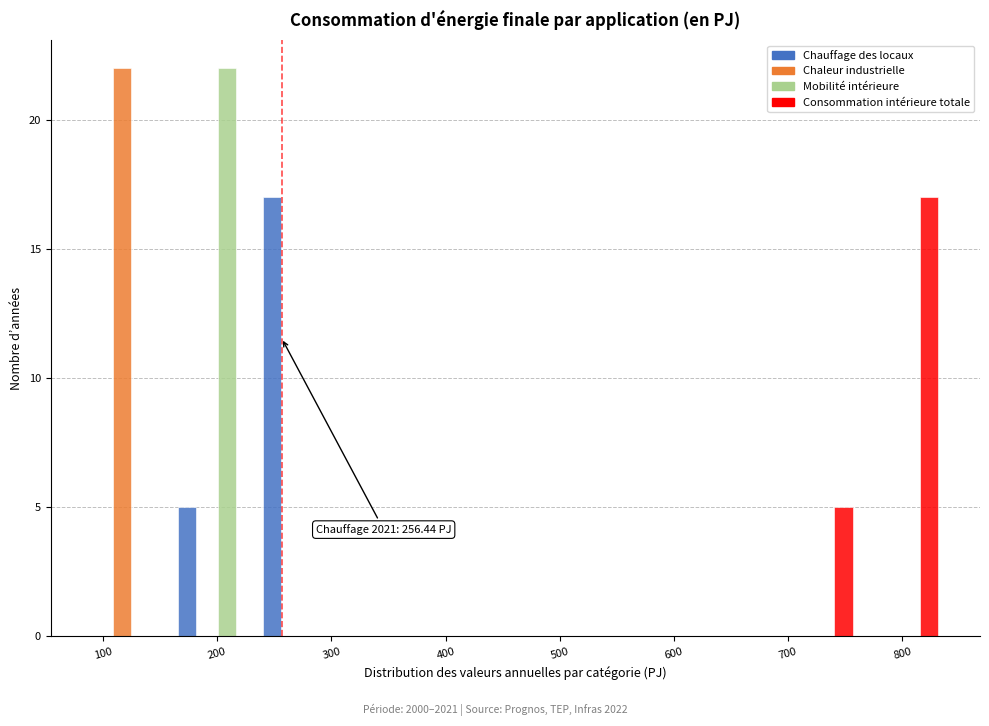

In the Mobilité intérieure series, which range on the x-axis has the tallest bar?

160 to 240